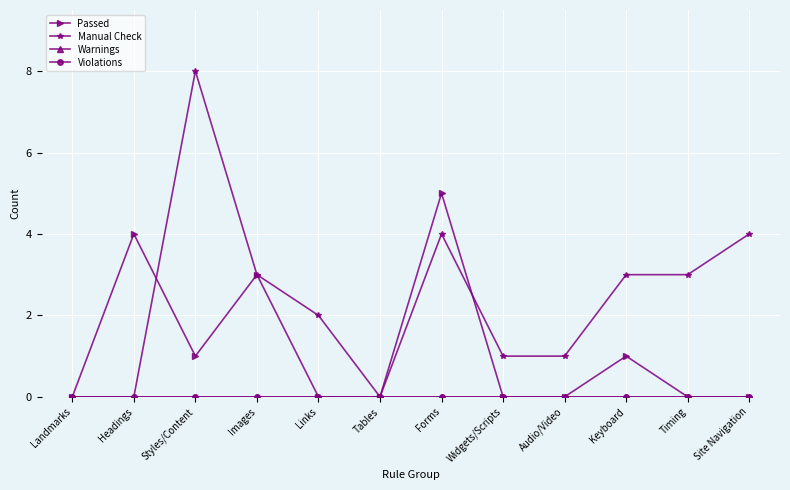

Read the Manual Check value at Styles/Content.

8